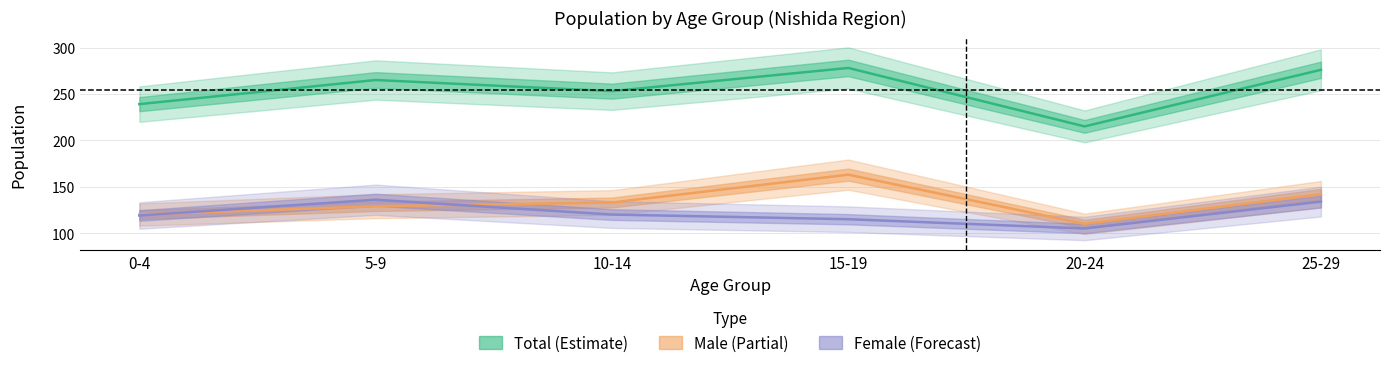

Rank the series at 15-19 from lowest to highest value.

Female (Forecast), Male (Partial), Total (Estimate)